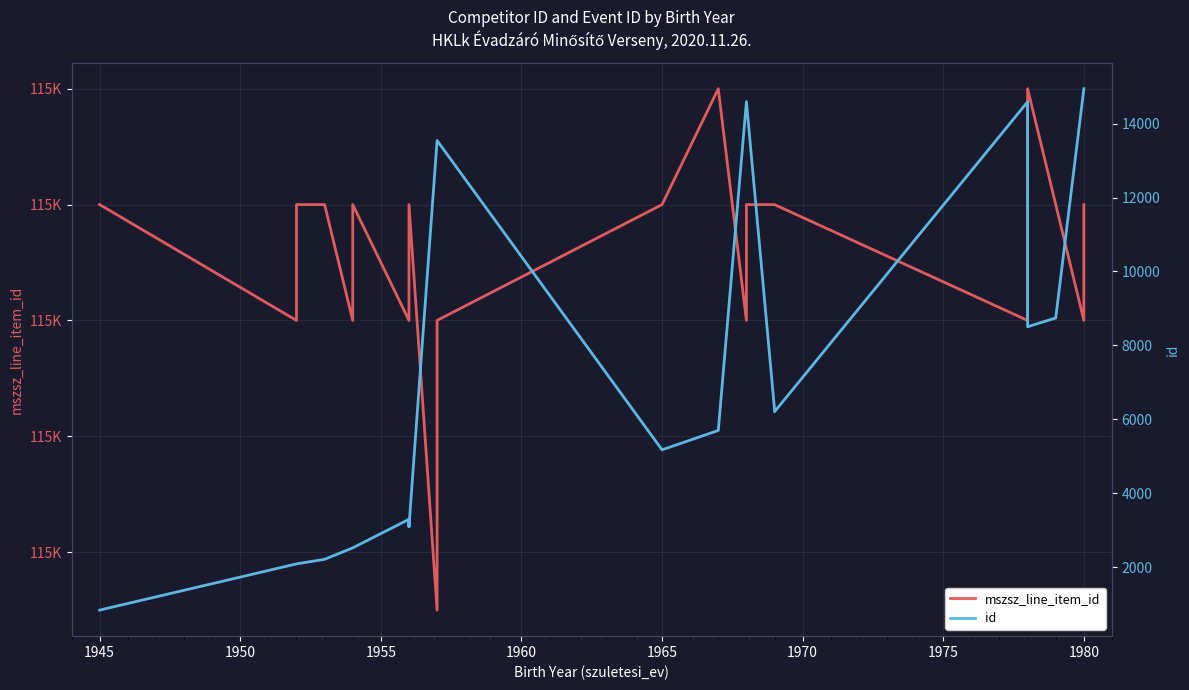

Rank the series by their average value, from highest to lowest.

mszsz_line_item_id, id